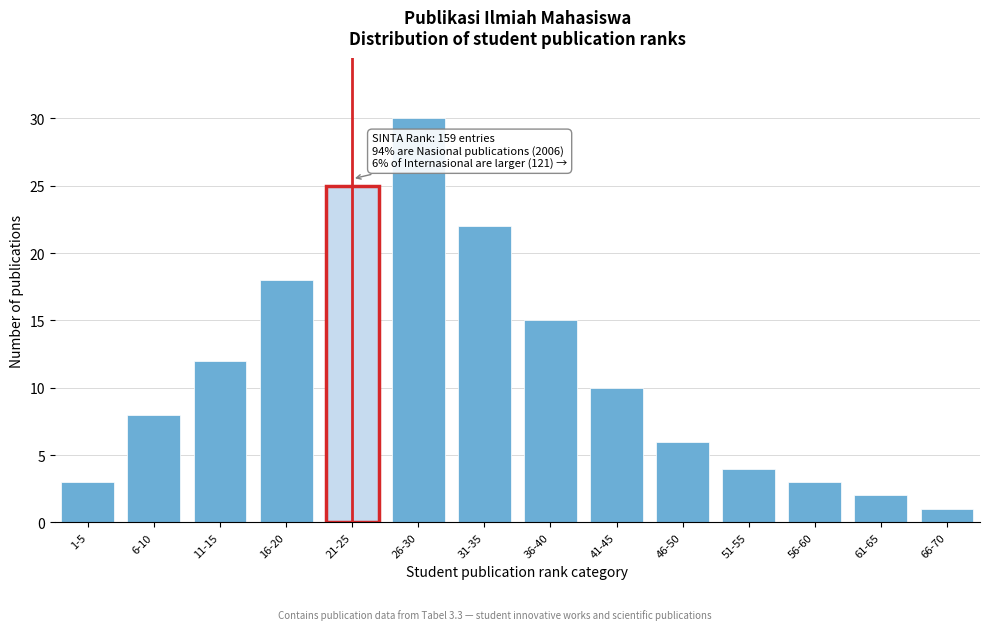

Reading left to right, transcribe all the data shown in this chart.

1-5=3	6-10=8	11-15=12	16-20=18	21-25=25	26-30=30	31-35=22	36-40=15	41-45=10	46-50=6	51-55=4	56-60=3	61-65=2	66-70=1